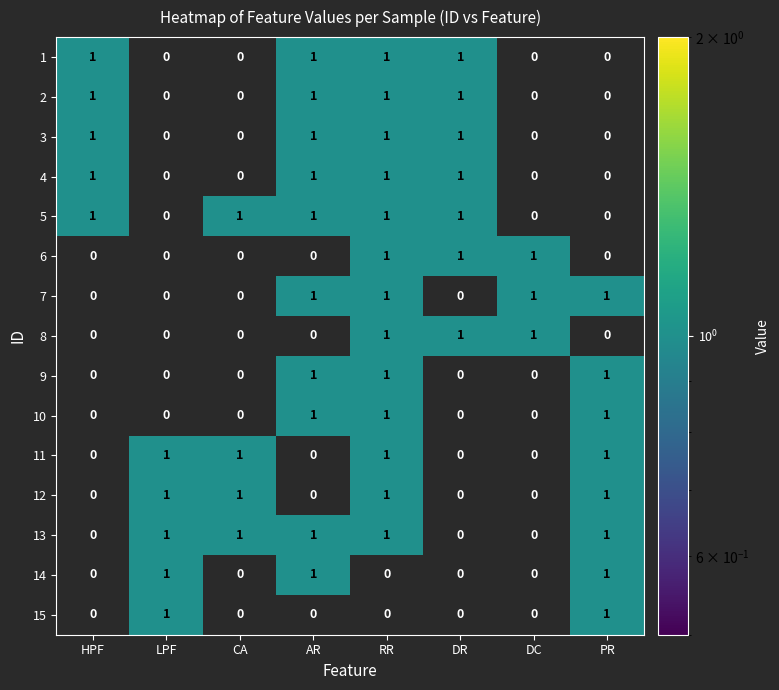

At which category is the sum across all series the highest?

RR